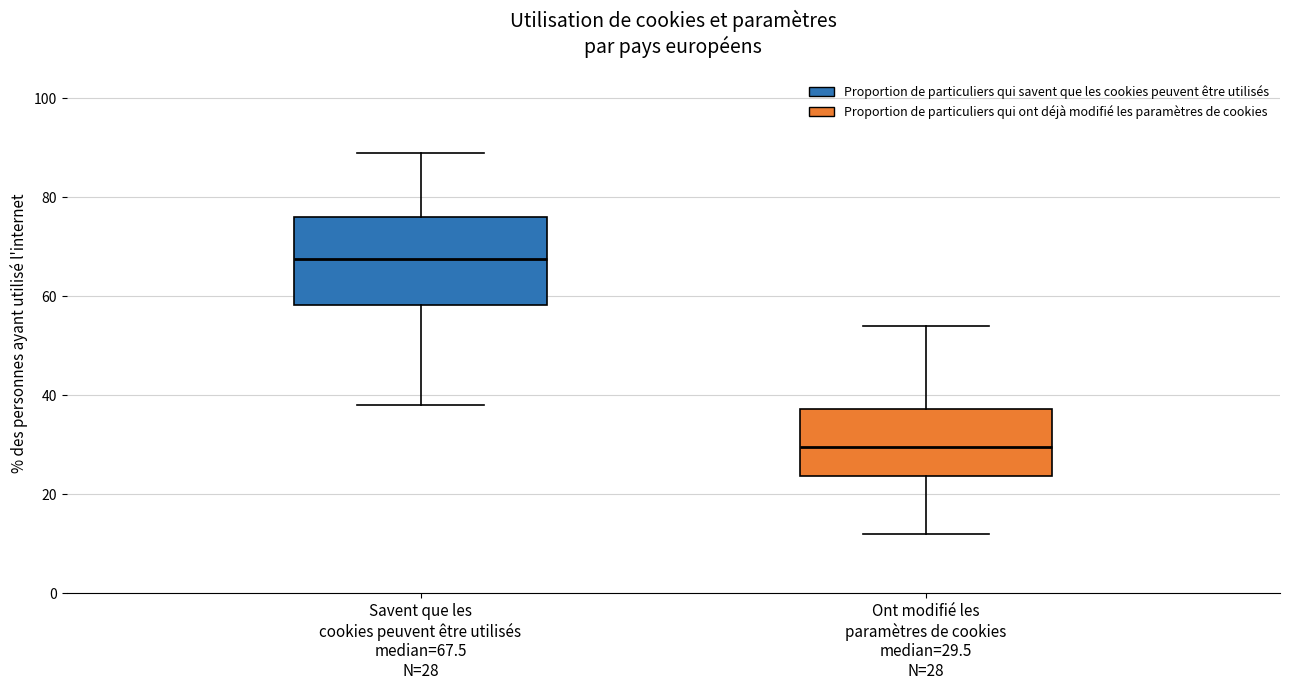

Reading left to right, transcribe this box plot: for each box, give where its median line is, the range the box spans, and where its two whiskers end, as read against the y-axis. The values are not printed on the chart, so give them approximately, as read against the axis.

Savent que les cookies peuvent être utilisés median=67.5 N=28: median 68, box 58 to 76, whiskers 38 to 90
Ont modifié les paramètres de cookies median=29.5 N=28: median 30, box 24 to 38, whiskers 12 to 54